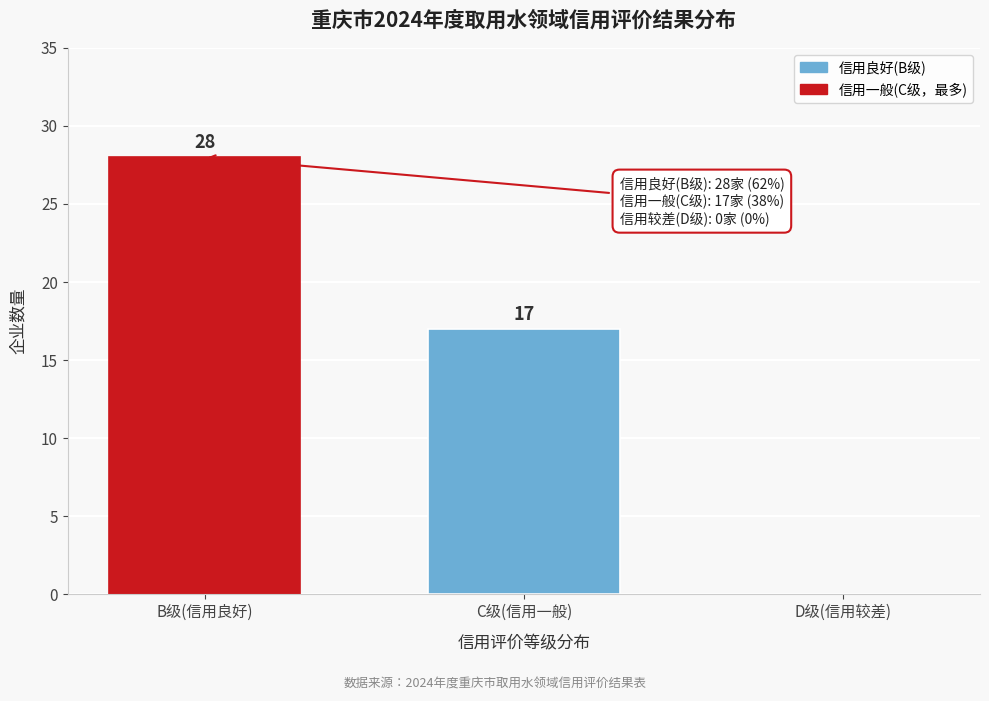

Reading left to right, extract all data points from this chart.

B级(信用良好)=28	C级(信用一般)=17	D级(信用较差)=0